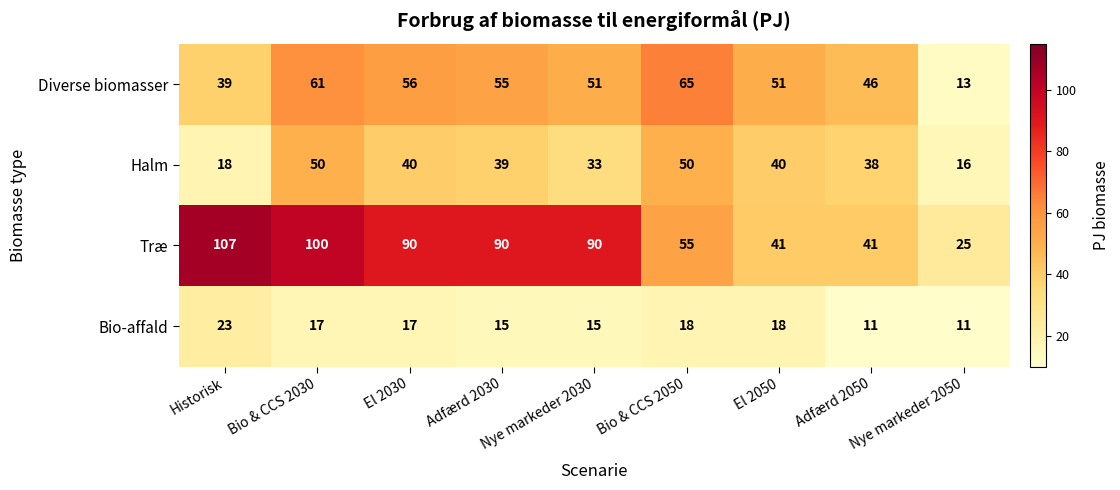

The Bio-affald series shows 4 at Adfærd 2030. True or false?

False